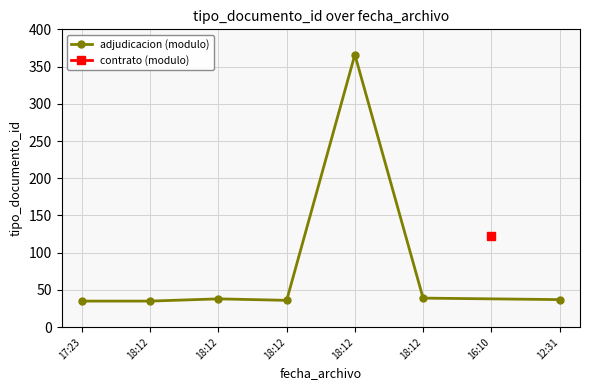

At which category does the data reach its first local peak?

18:12